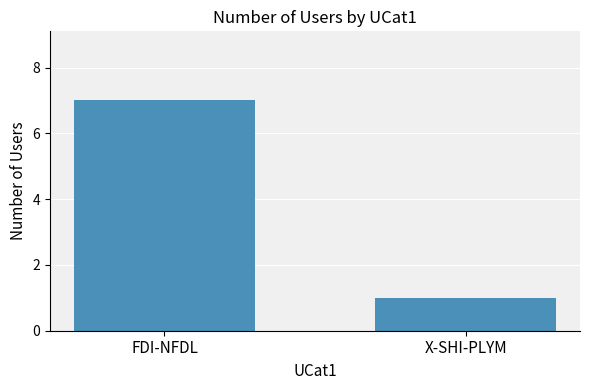

What is the label of the 1st bar from the left?

FDI-NFDL